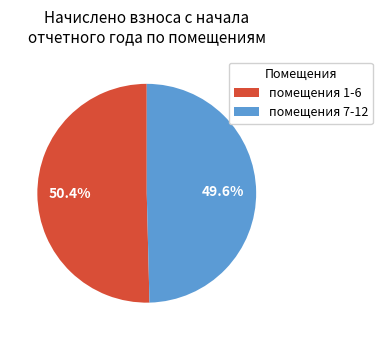

Count the number of slices in the pie.

2